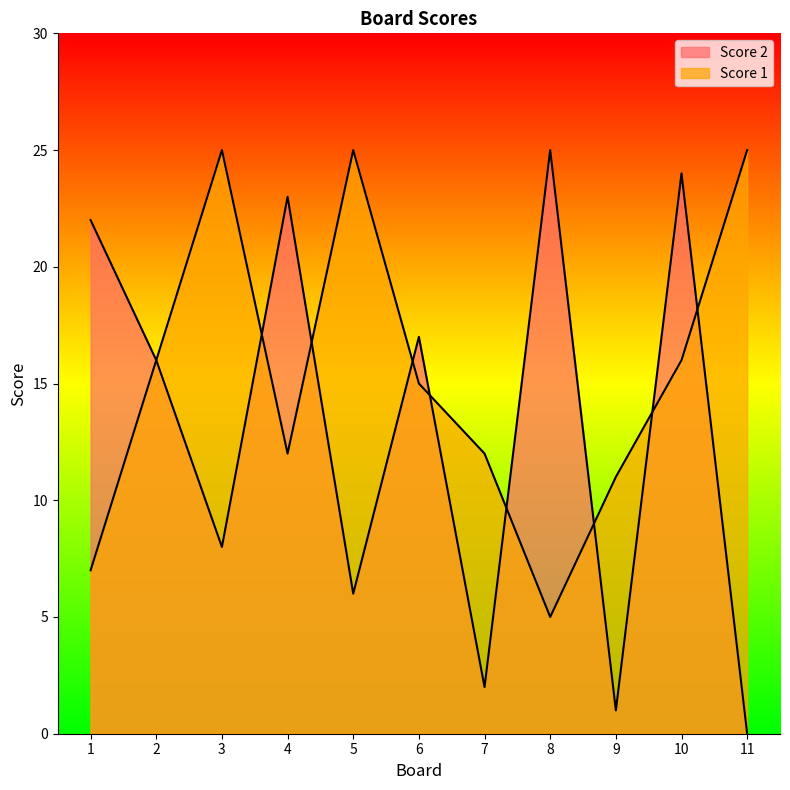

The Score 1 series shows 5 at 8. True or false?

True